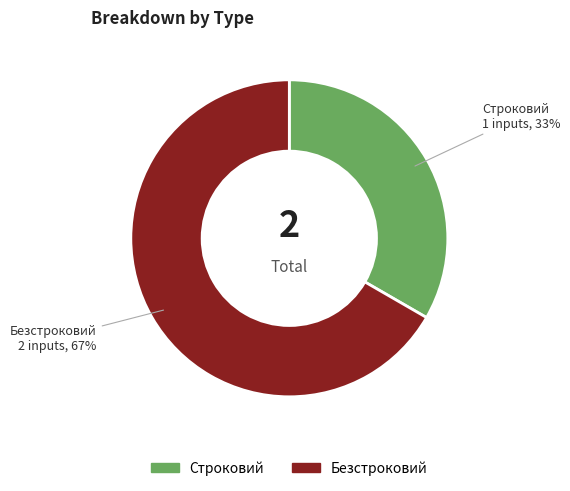

To the nearest percent, what is the combined percentage of Безстроковий and Строковий?

100%